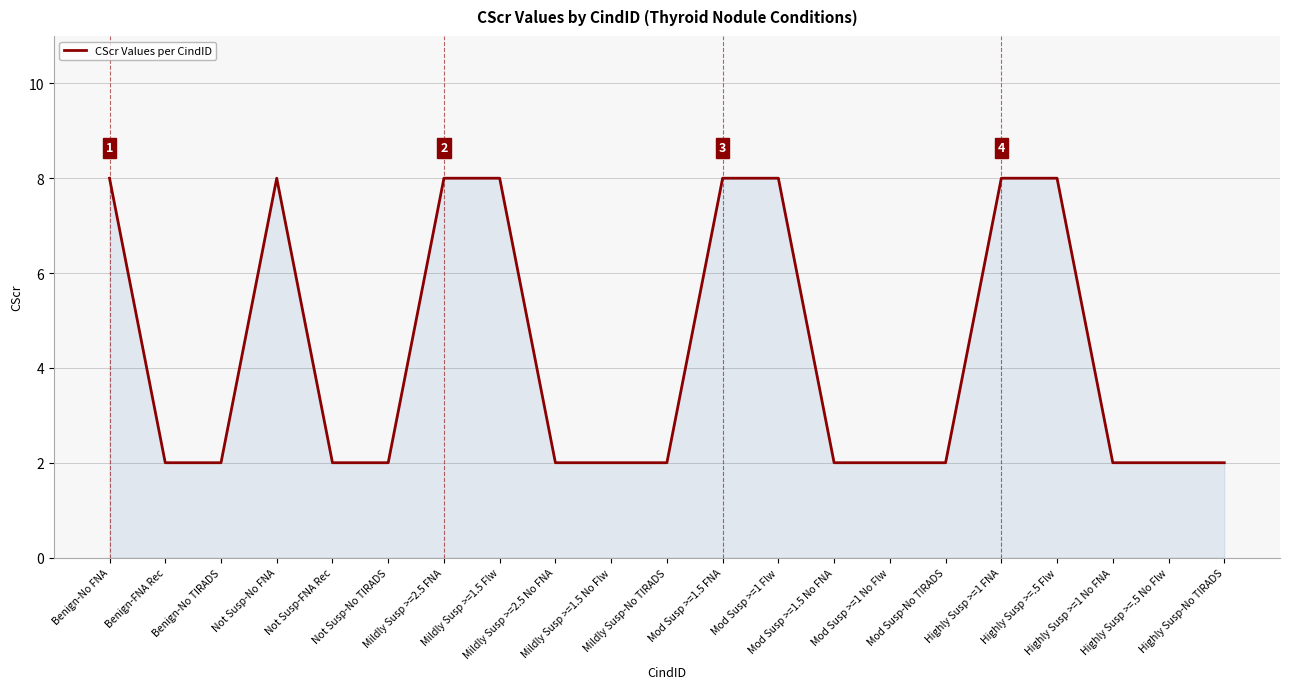

What is the difference between the maximum and minimum values?

6